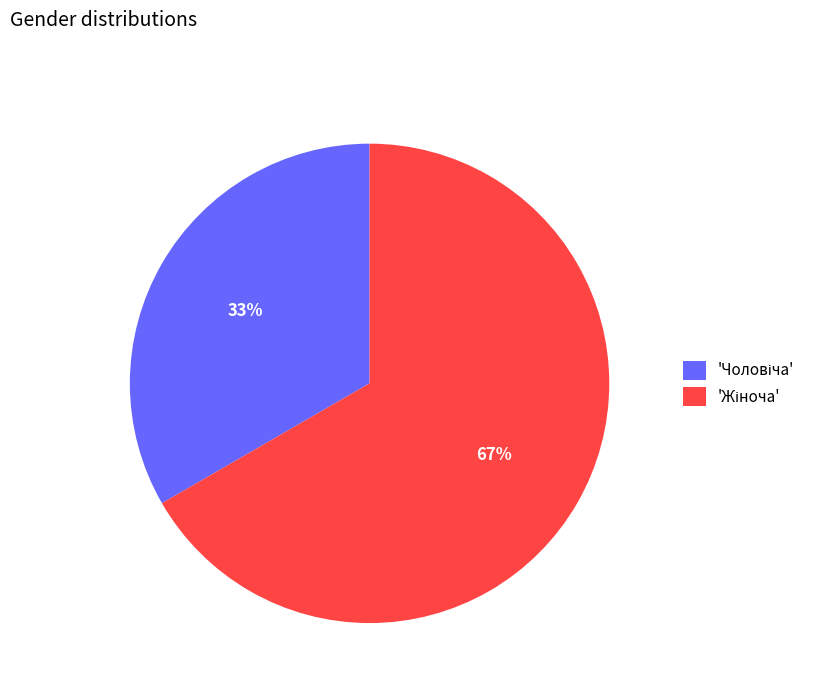

Is there a majority slice in this chart?

Yes